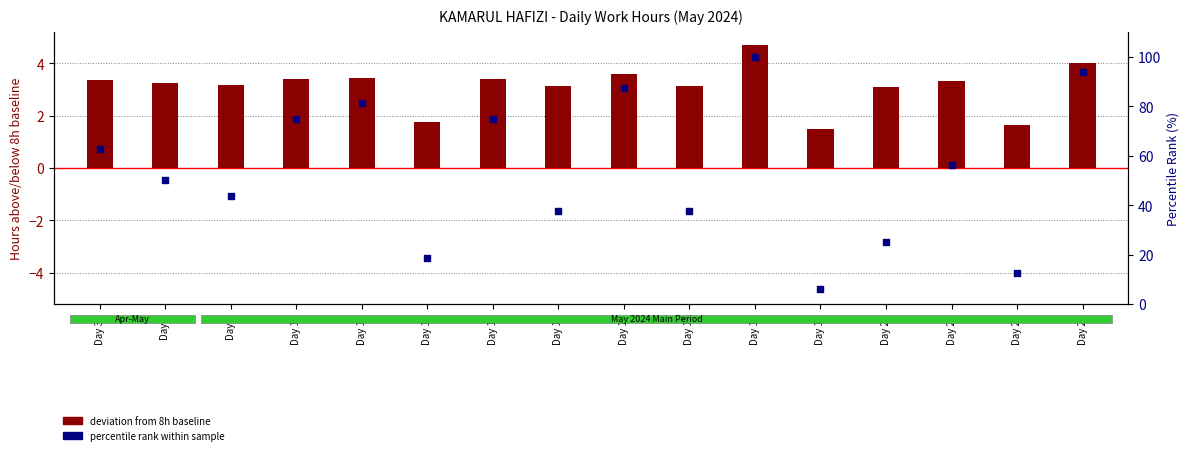

Which series contains the highest Y value?

percentile rank within sample